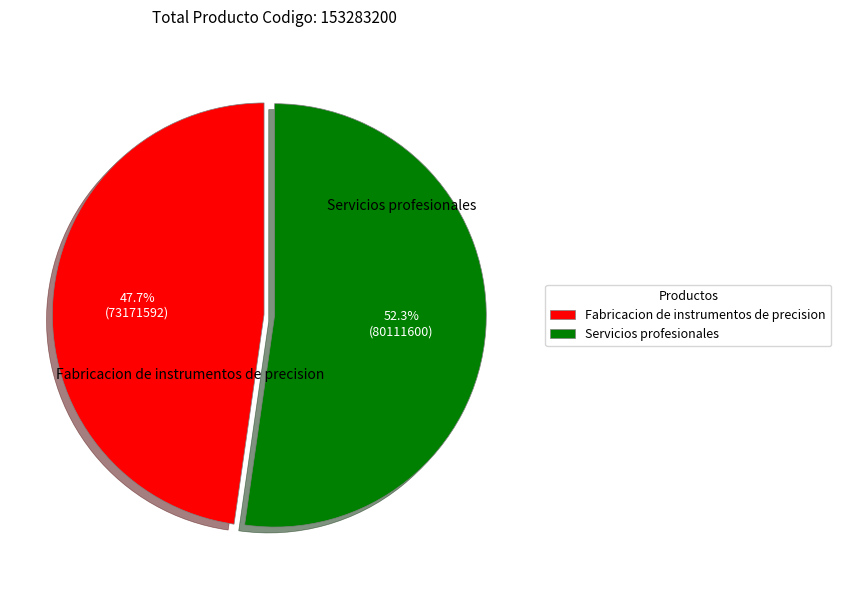

Which slice represents more than half of the pie?

Servicios profesionales